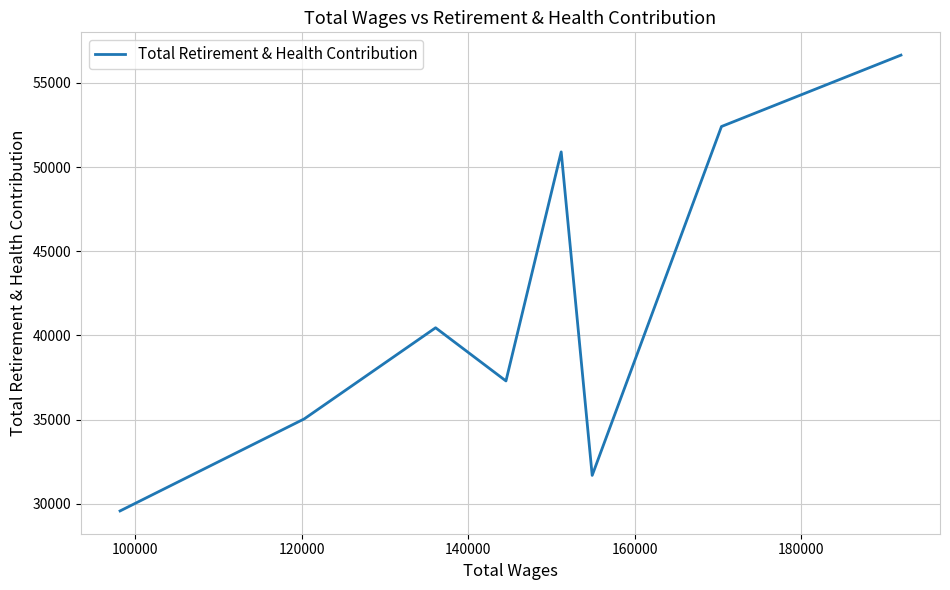

What is the average value?

41756